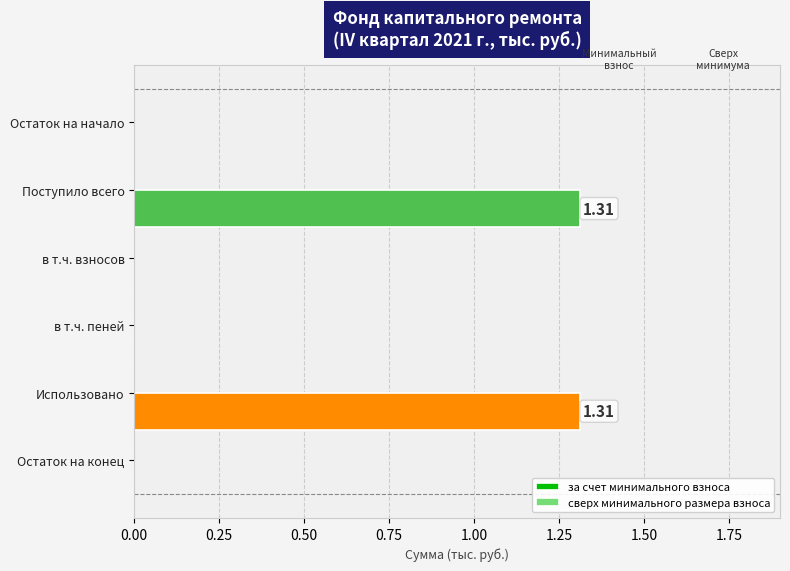

Are the bars horizontal?

Yes